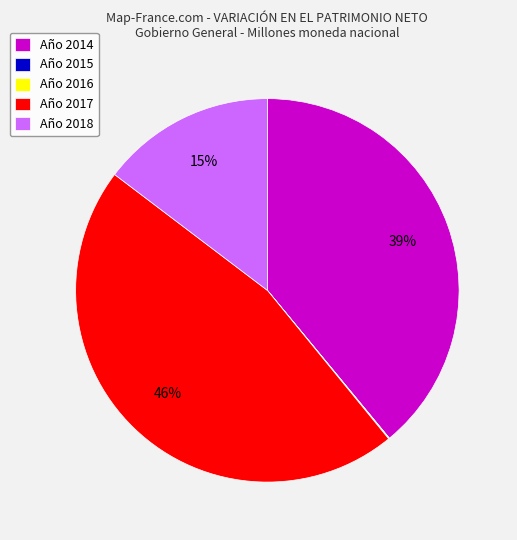

The Año 2017 slice represents 41% of the pie. True or false?

False